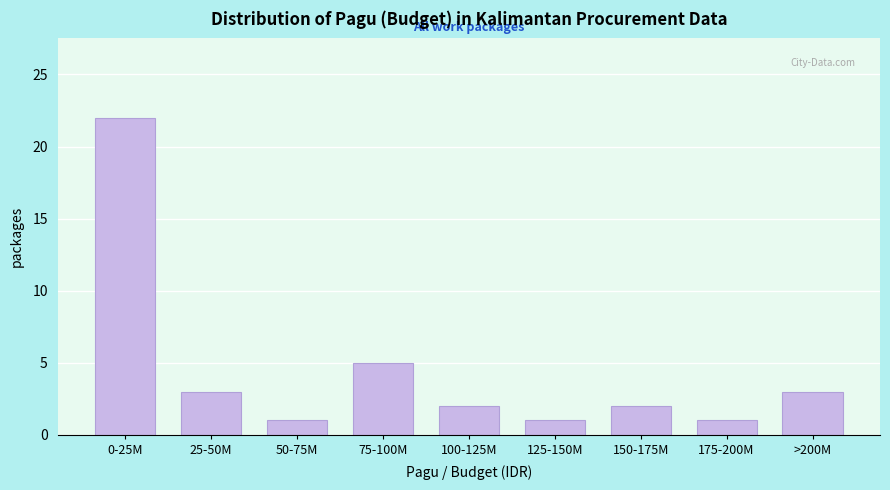

Reading left to right, what are all the values shown in this chart?

0-25M=22	25-50M=3	50-75M=1	75-100M=5	100-125M=2	125-150M=1	150-175M=2	175-200M=1	>200M=3